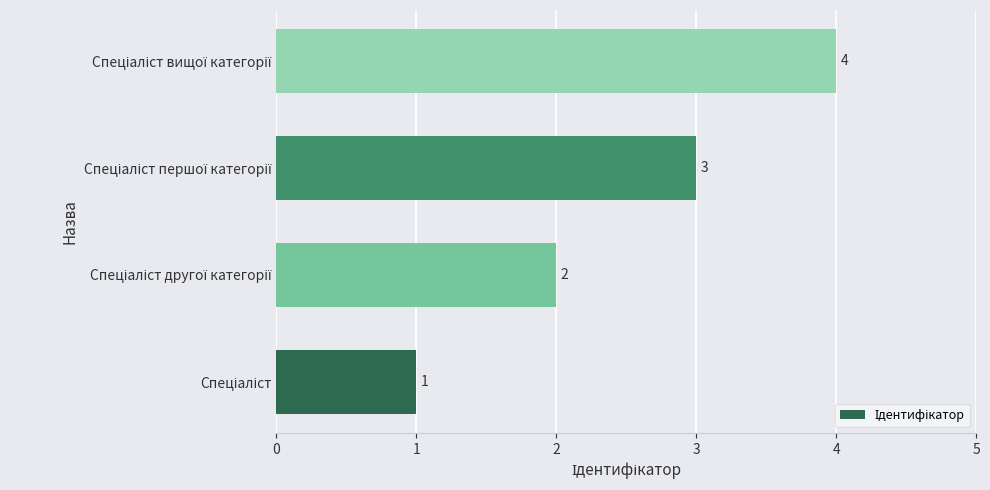

How many values are between 2 and 4?

3